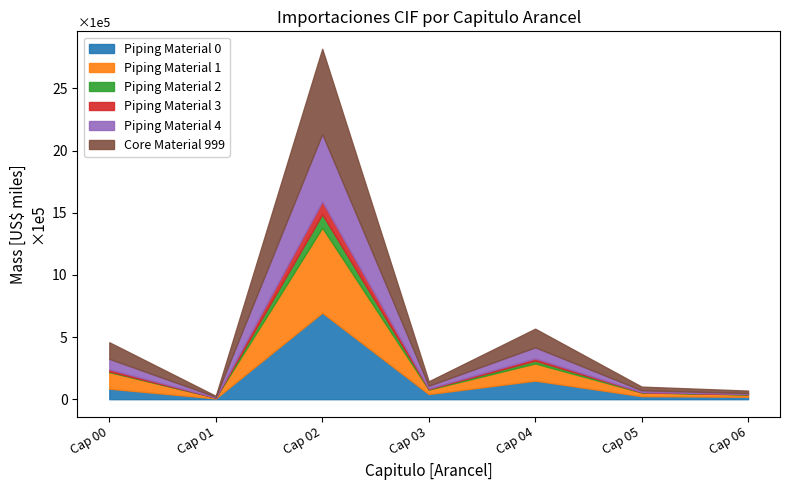

What is the difference between the Piping Material 4 values at Cap 01 and Cap 06?

855